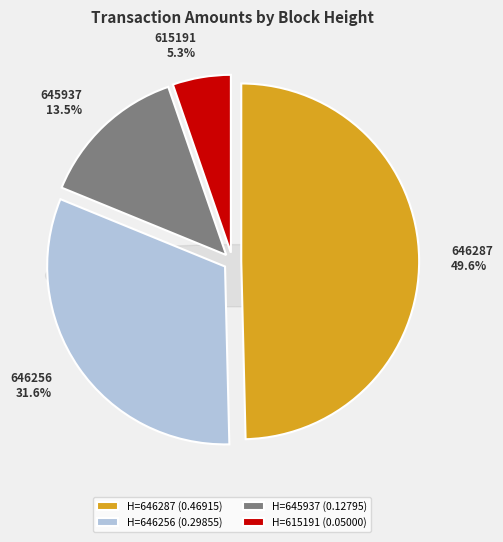

To the nearest percent, what portion does 646287 represent?

50%